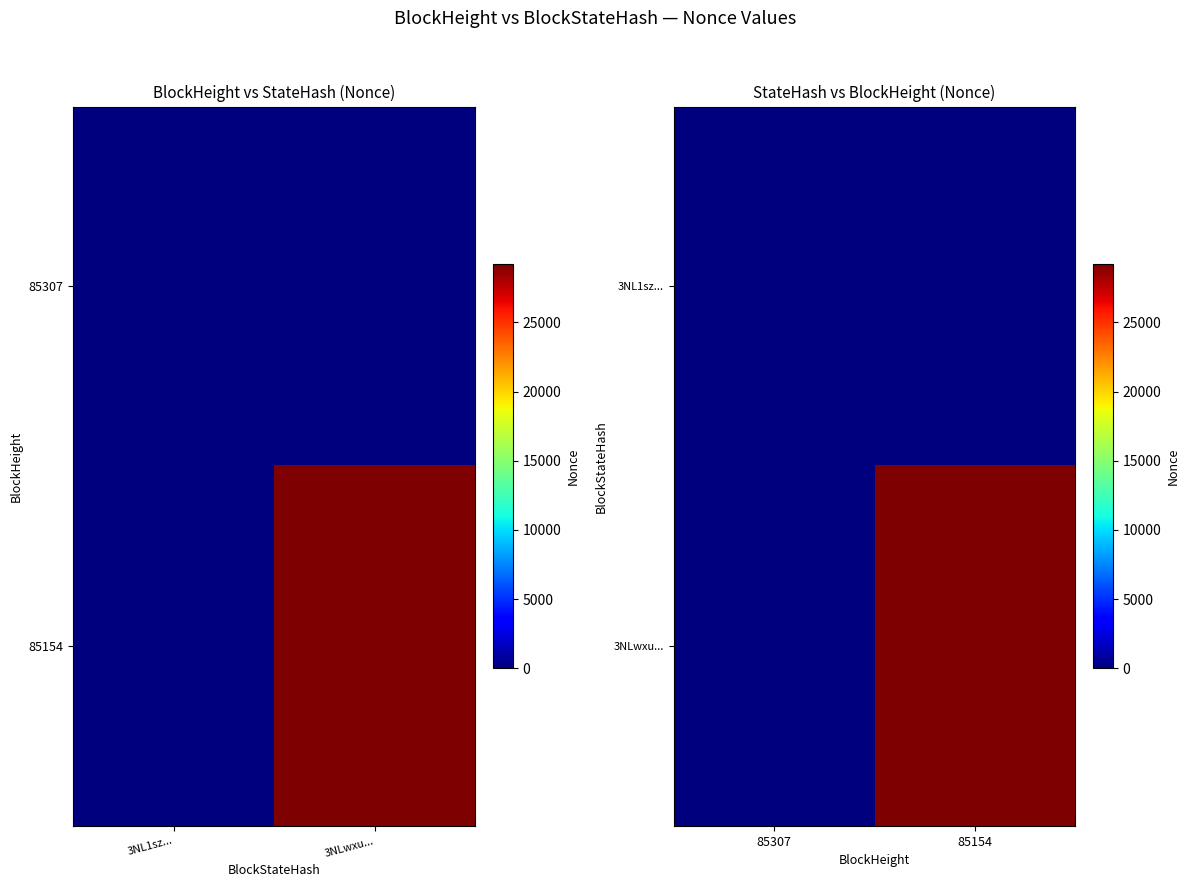

Rank the series at 85307 from lowest to highest value.

3NL1sz..., 3NLwxu...